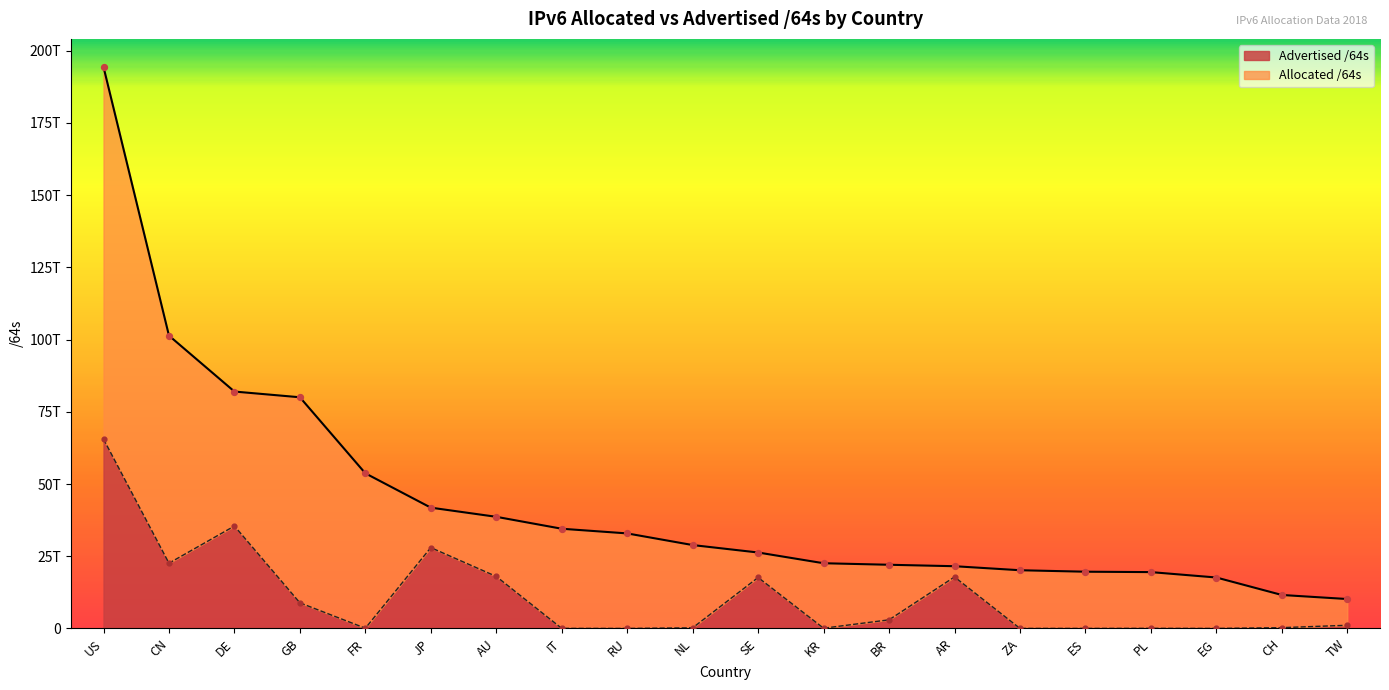

What is the total value across all series at NL?

29085539041280